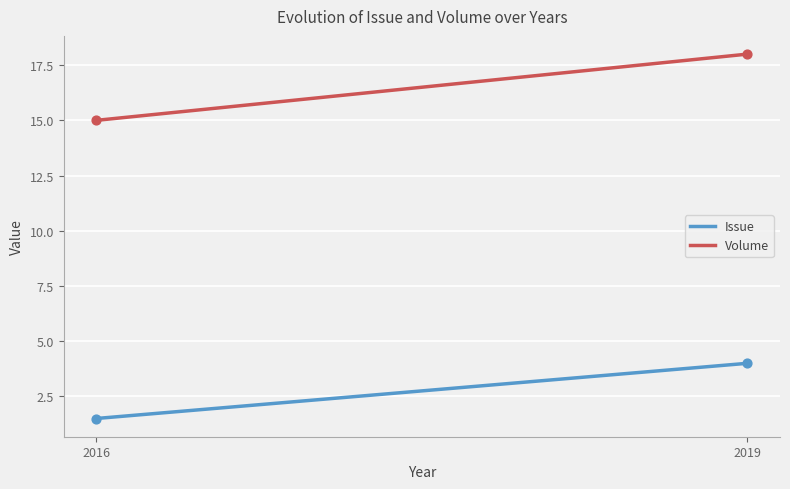

Which series has the largest total across all categories?

Volume